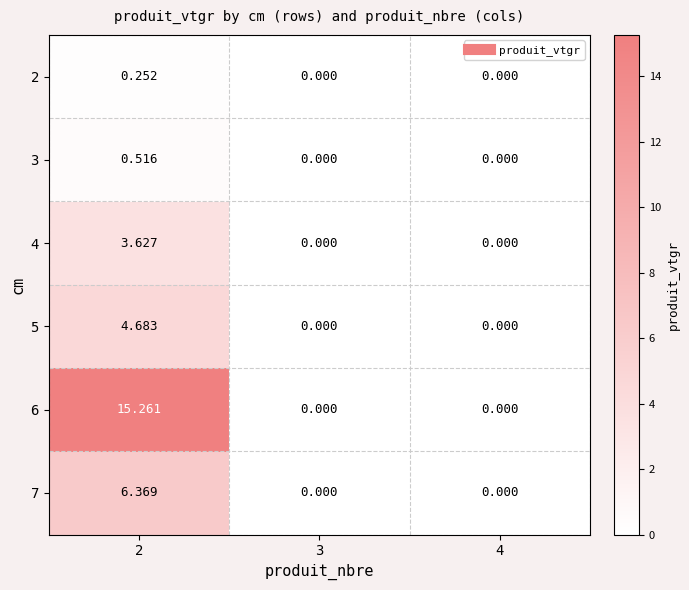

Is the value of 6 at 4 greater than the value of 3 at 2?

No